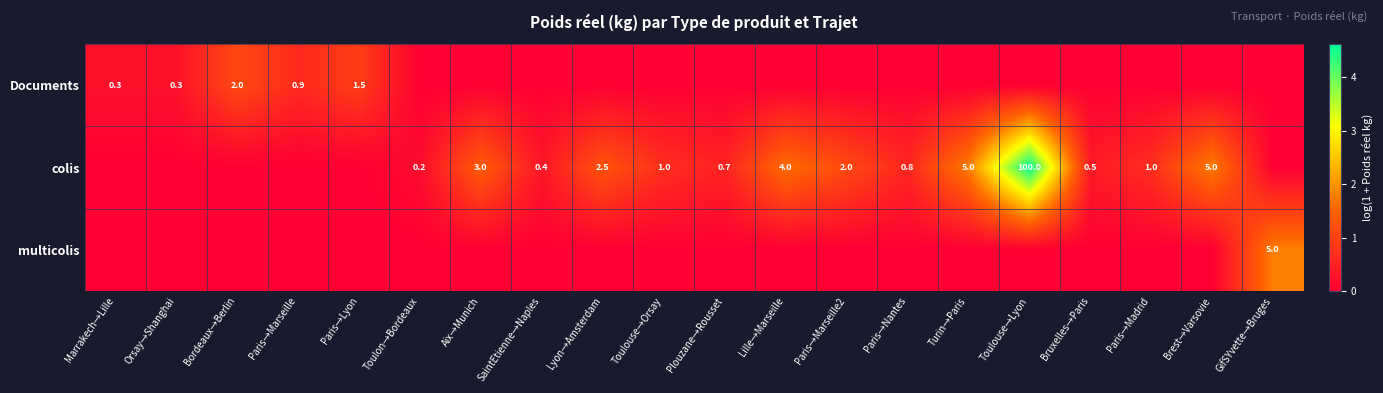

Is it true that colis equals 100.0 at Toulouse→Lyon?

True